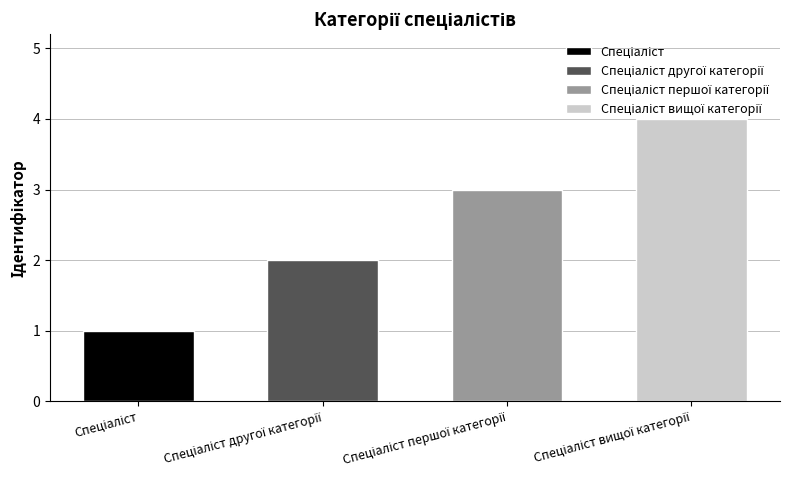

Reading right to left, extract all data points from this chart.

Спеціаліст вищої категорії=4	Спеціаліст першої категорії=3	Спеціаліст другої категорії=2	Спеціаліст=1